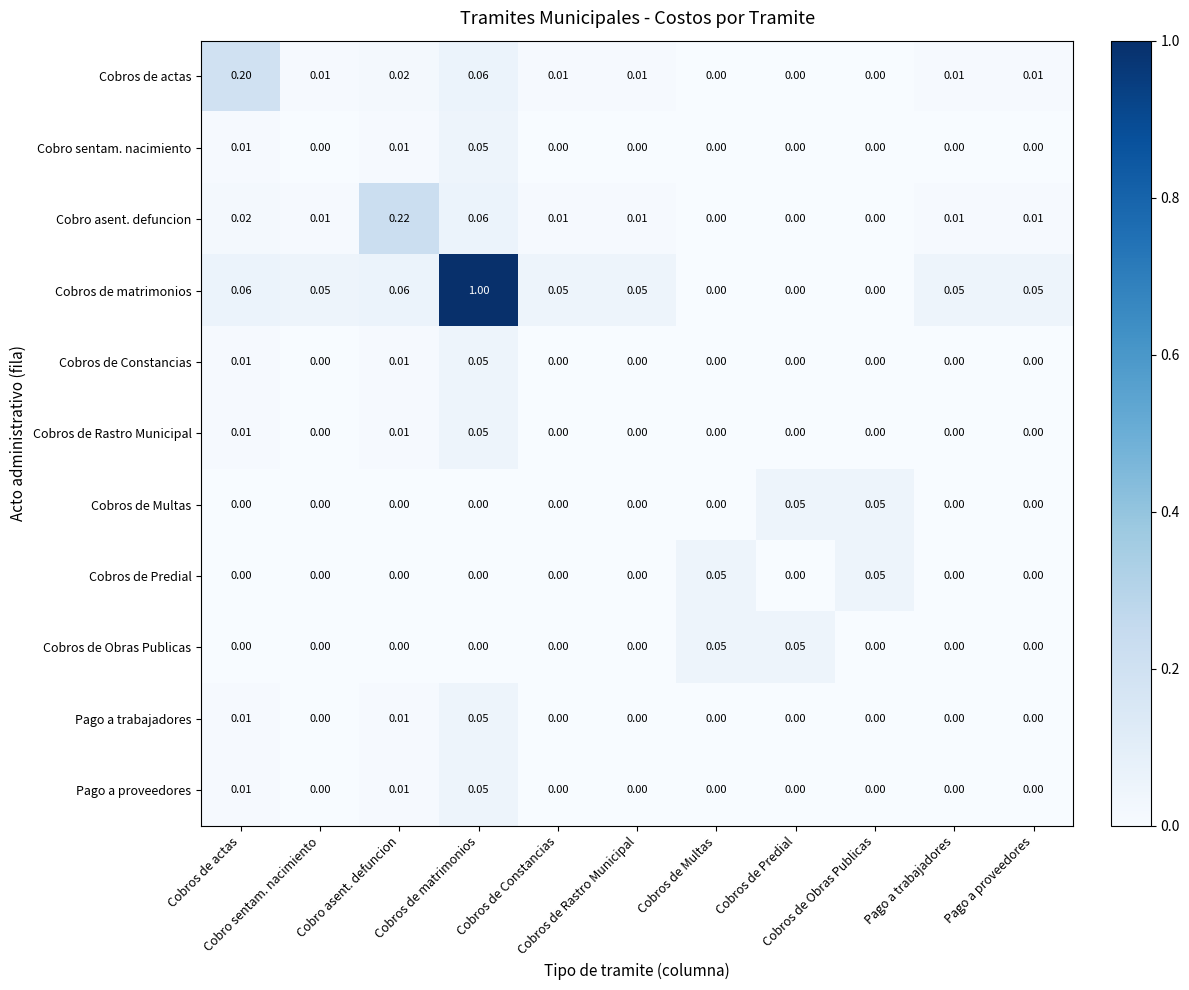

At Cobro asent. defuncion, list the series in order from largest to smallest.

Cobro asent. defuncion, Cobros de matrimonios, Cobros de actas, Cobro sentam. nacimiento, Cobros de Constancias, Cobros de Rastro Municipal, Pago a trabajadores, Pago a proveedores, Cobros de Multas, Cobros de Predial, Cobros de Obras Publicas